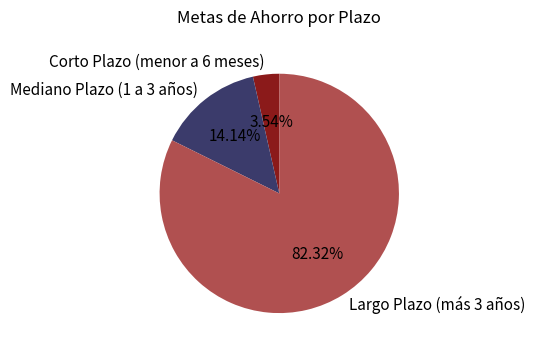

Is there any slice that represents more than half of the pie?

Yes